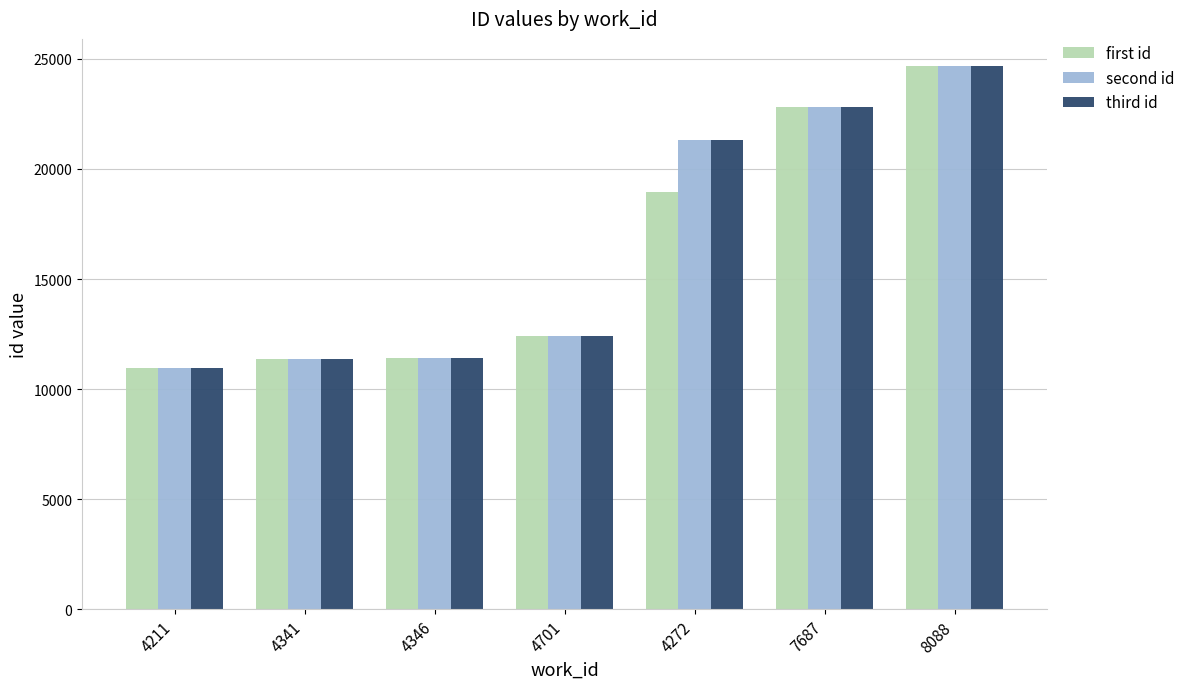

What is the label of the 2nd bar from the left?

4341